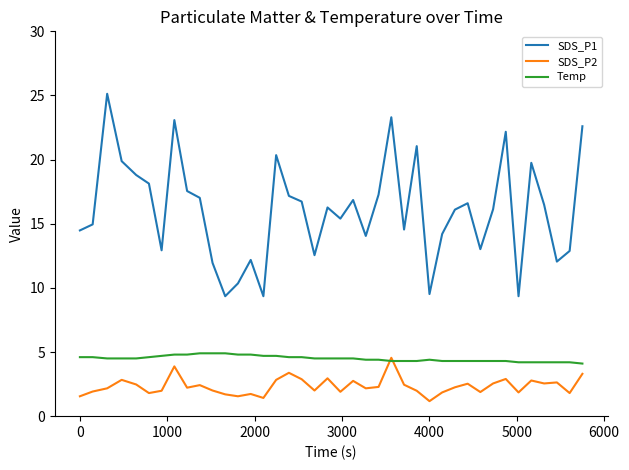

What is the highest value of the Temp series?

4.9